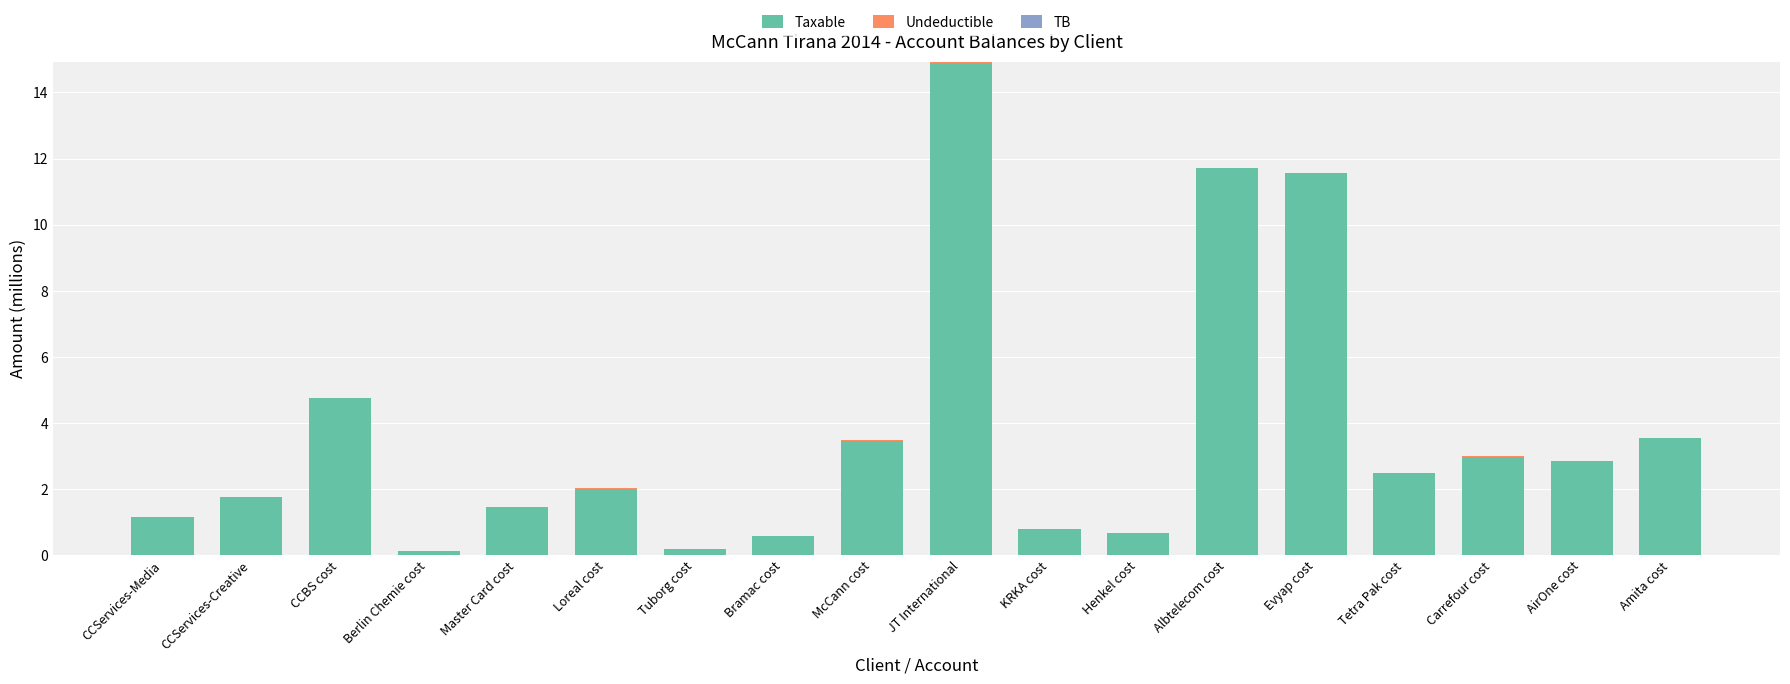

The Taxable series shows 0.8 at CCServices-Creative. True or false?

False